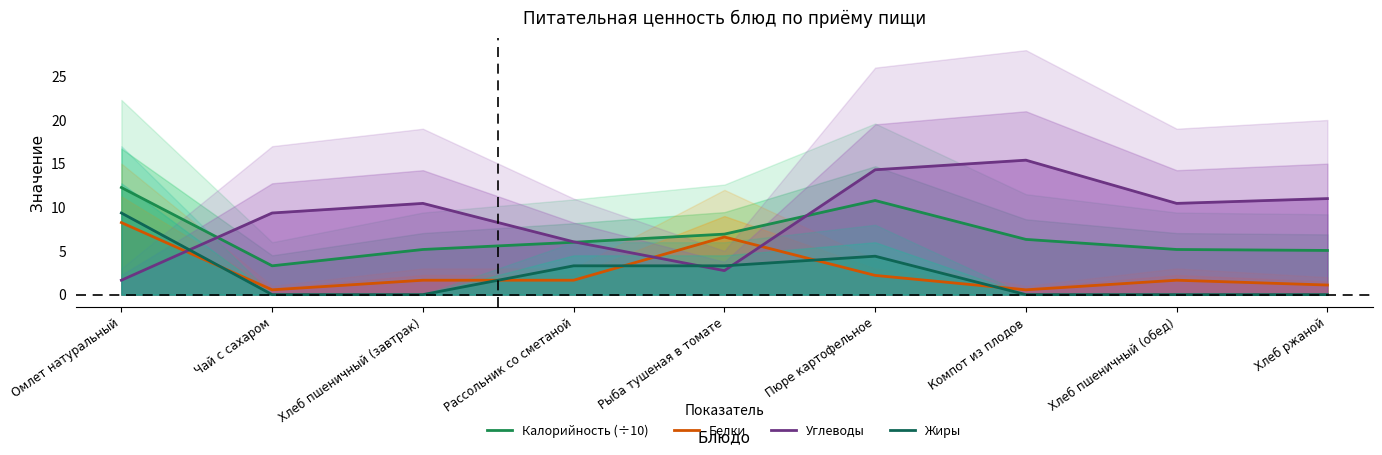

What is the difference between the Углеводы values at Хлеб ржаной and Компот из плодов?

4.4